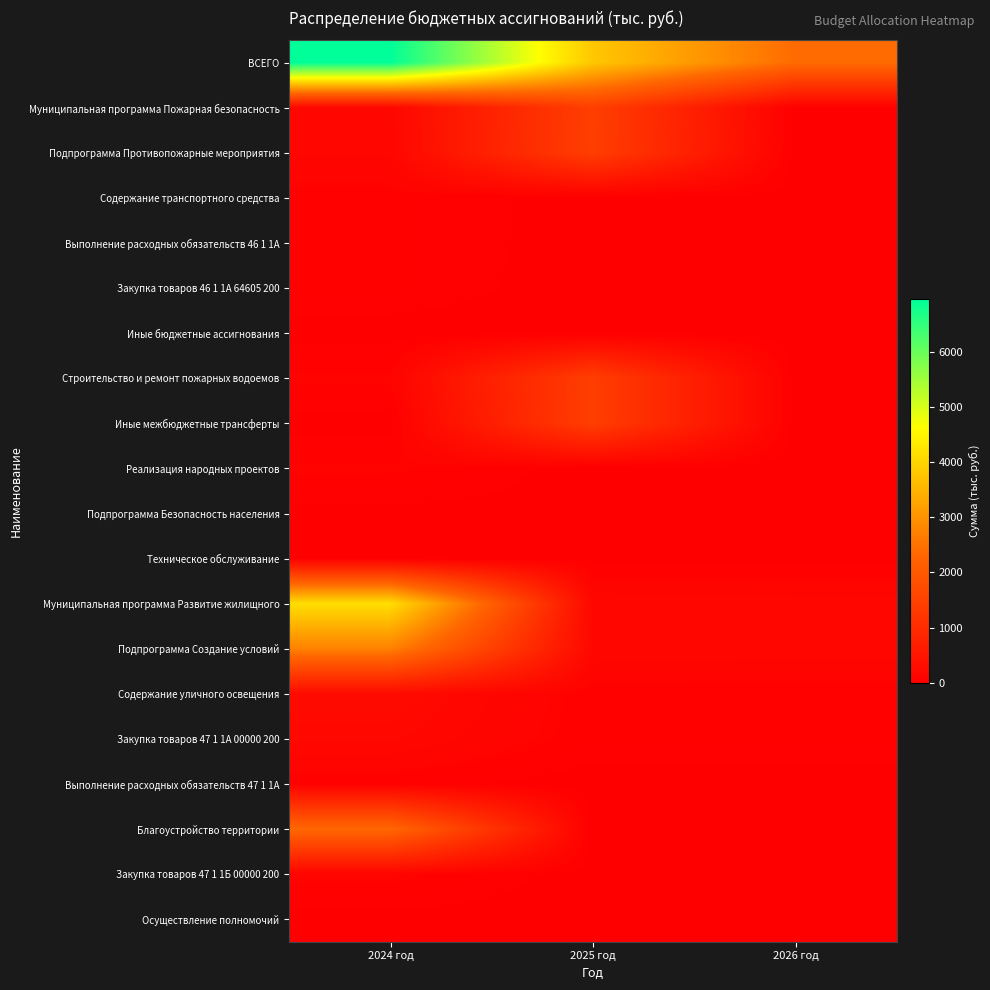

At 2024 год, list the series in order from largest to smallest.

ВСЕГО, Муниципальная программа Развитие жилищного, Подпрограмма Создание условий, Благоустройство территории, Содержание уличного освещения, Закупка товаров 47 1 1А 00000 200, Муниципальная программа Пожарная безопасность, Подпрограмма Противопожарные мероприятия, Закупка товаров 47 1 1Б 00000 200, Строительство и ремонт пожарных водоемов, Реализация народных проектов, Содержание транспортного средства, Выполнение расходных обязательств 46 1 1А, Закупка товаров 46 1 1А 64605 200, Выполнение расходных обязательств 47 1 1А, Подпрограмма Безопасность населения, Техническое обслуживание, Осуществление полномочий, Иные бюджетные ассигнования, Иные межбюджетные трансферты